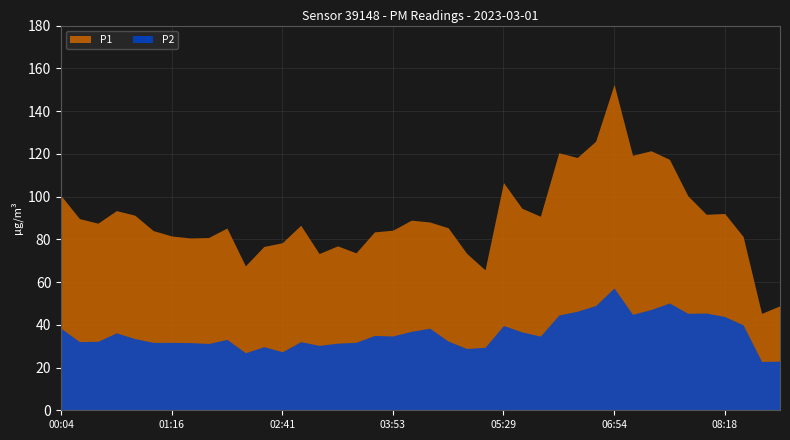

Between 00:28 and 01:04, which is larger?

00:28